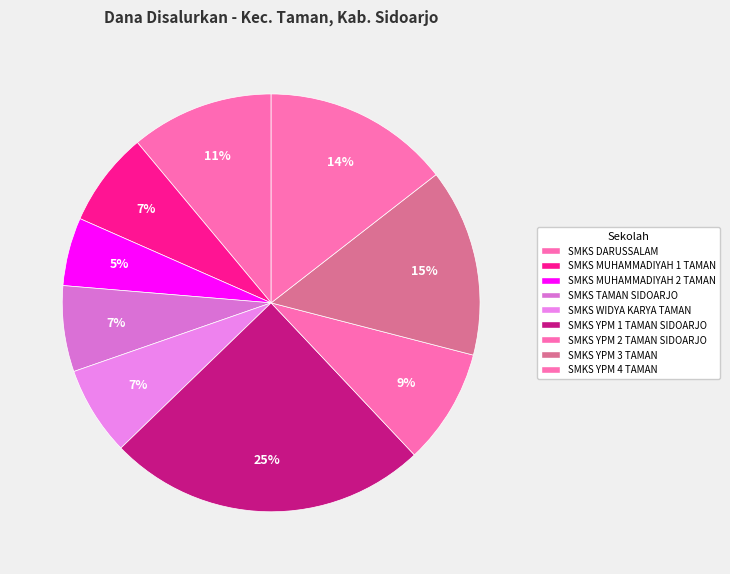

How many slices are in this pie chart?

9